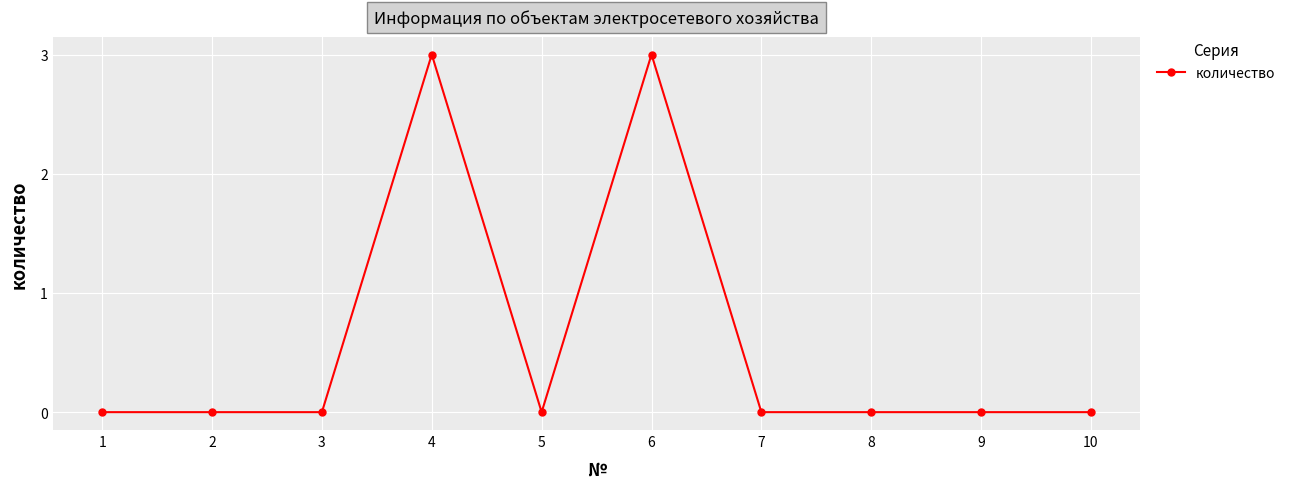

True or false: the data shows 1 at 5.

False